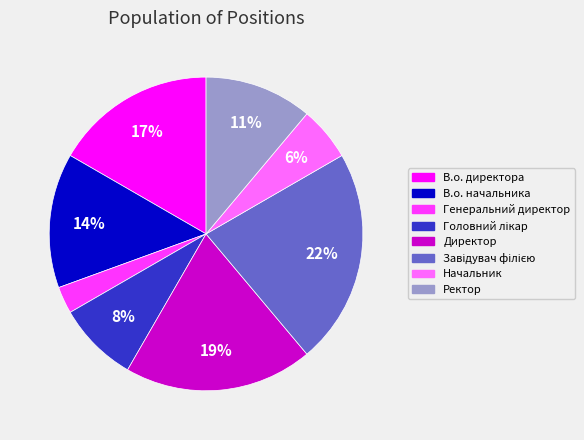

Approximately how many times larger is the value at Ректор compared to В.о. начальника?

0.8